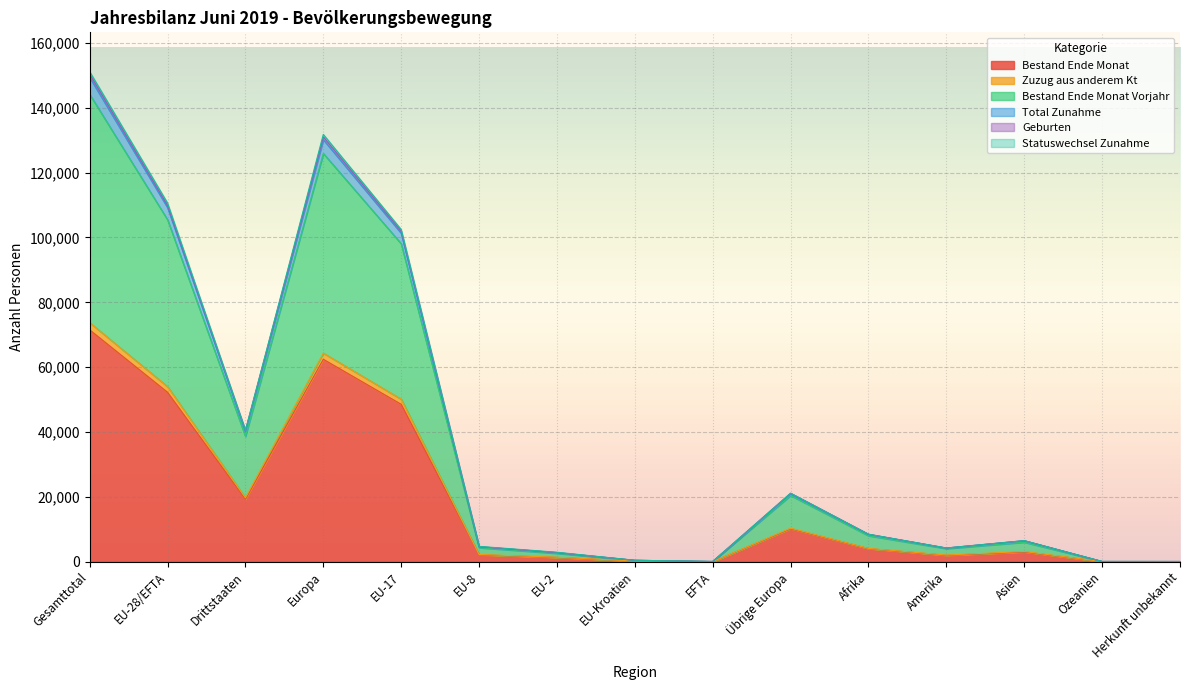

The value of Zuzug aus anderem Kt at EU-8 is 679. True or false?

False